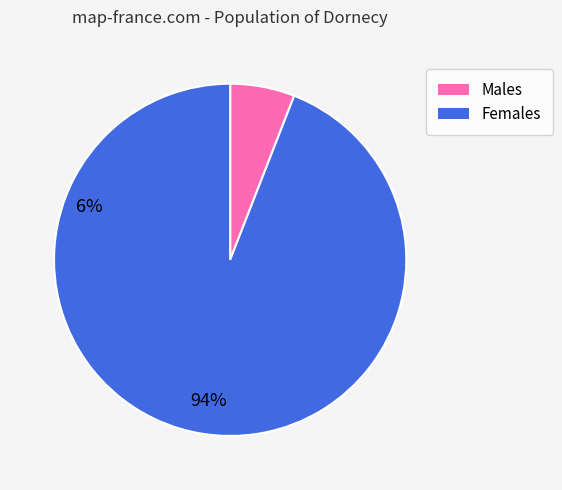

Is there any slice that represents more than half of the pie?

Yes